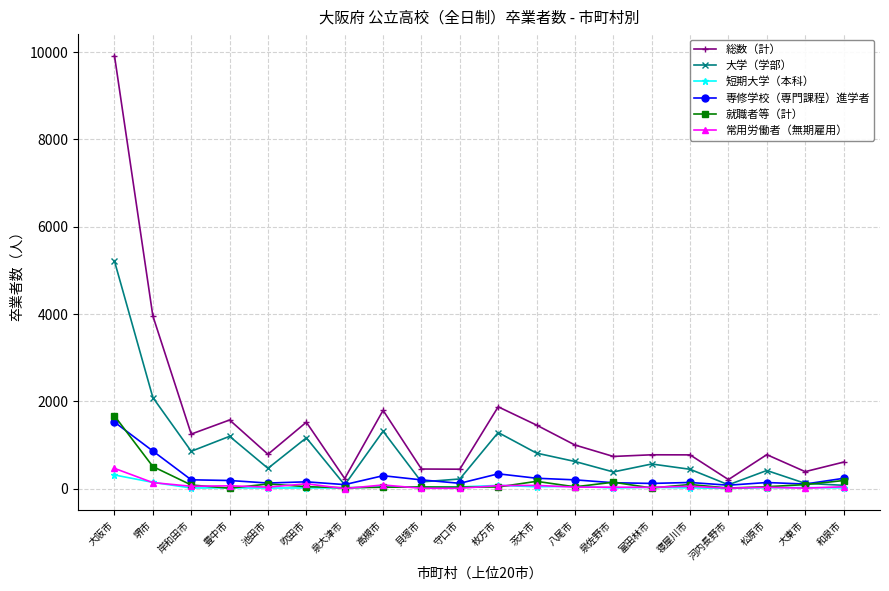

In 就職者等（計）, how many points are higher than both neighbors (excluding endpoints)?

5